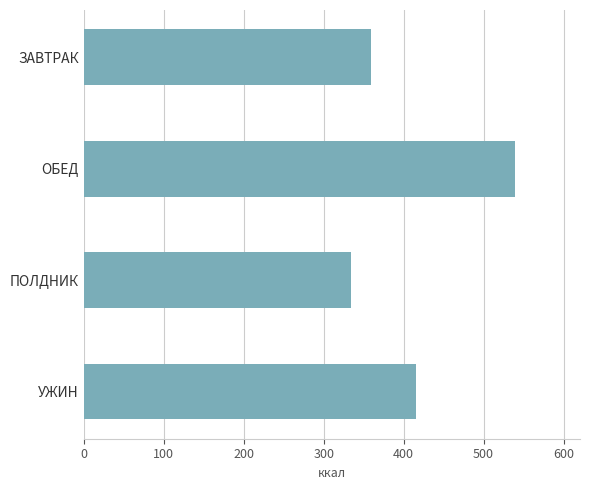

Is it true that the value at ЗАВТРАК is 122.0?

False